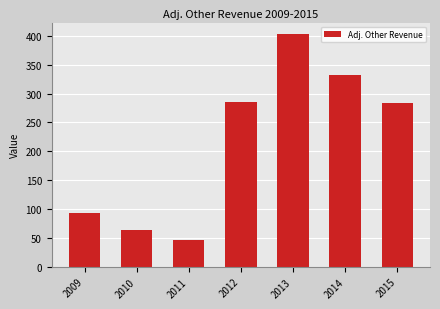

What is the difference between the maximum and minimum values?

356